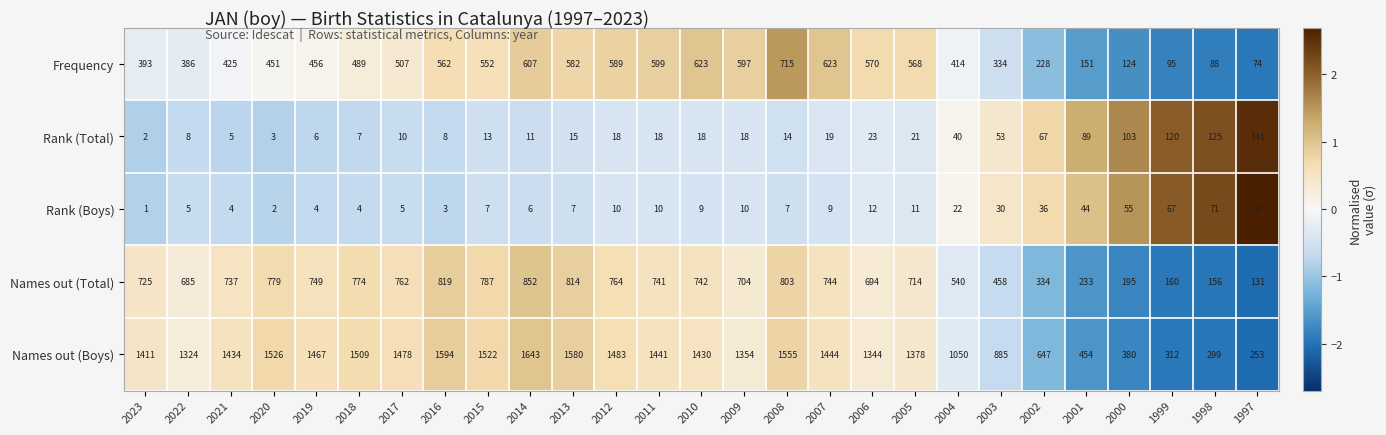

How many data points does each series have?

27